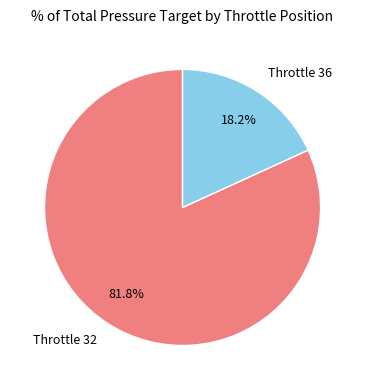

Does Throttle 36 account for over 50% of the chart?

No